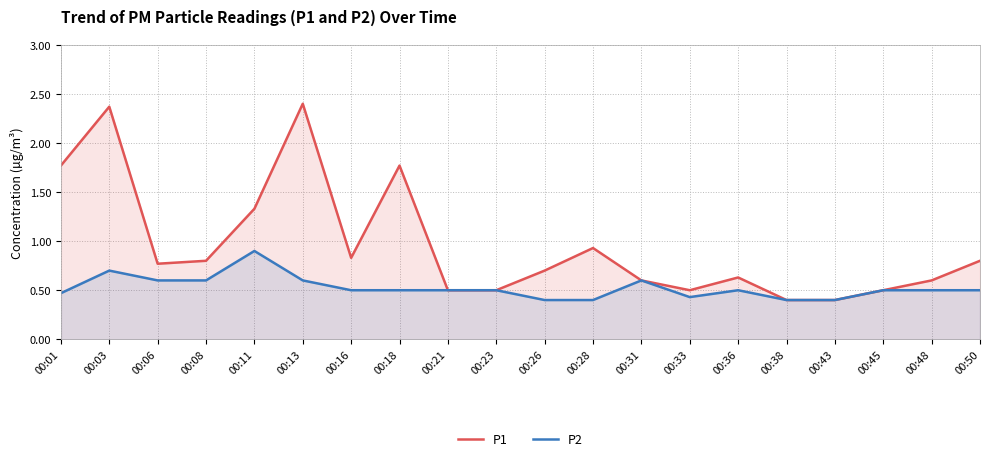

What value does the P1 series have at 00:45?

0.5